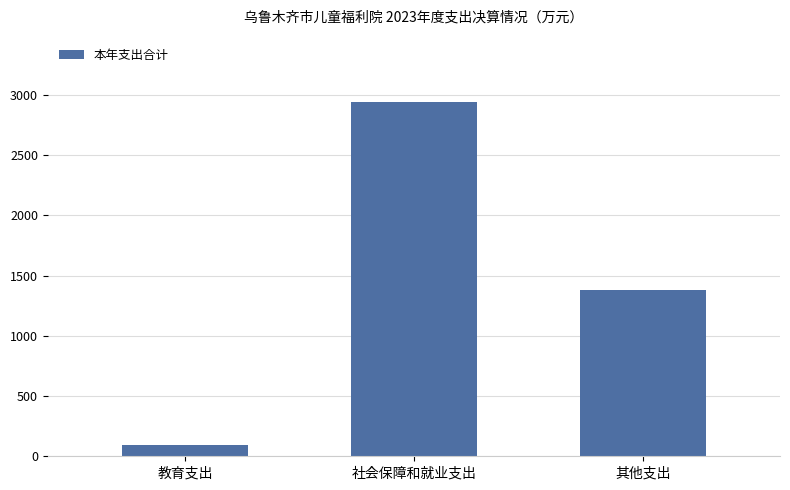

List the labels in order of value, smallest first.

教育支出, 其他支出, 社会保障和就业支出